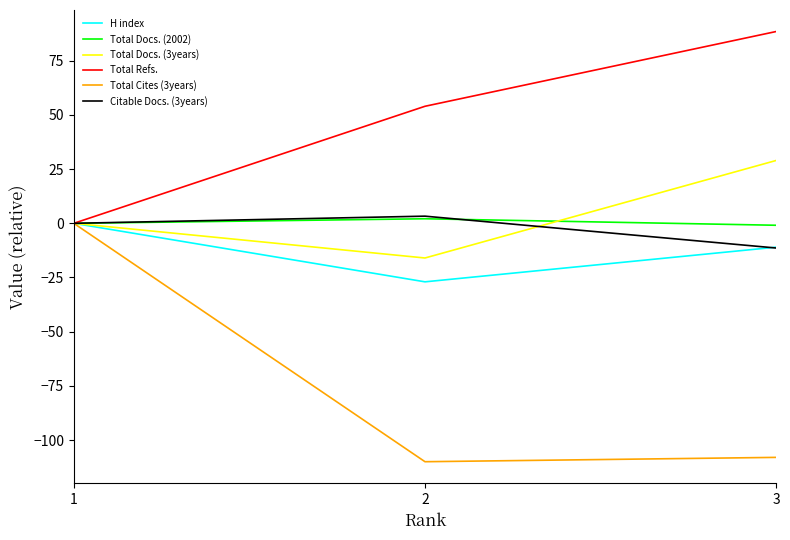

Which series has the largest total across all categories?

Total Refs.